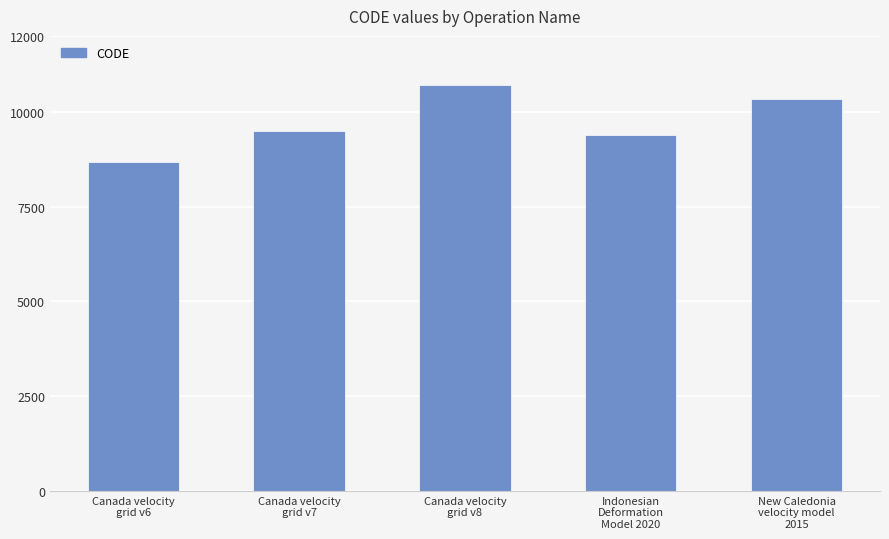

What is the difference between the values at Indonesian
Deformation
Model 2020 and Canada velocity
grid v8?

1332